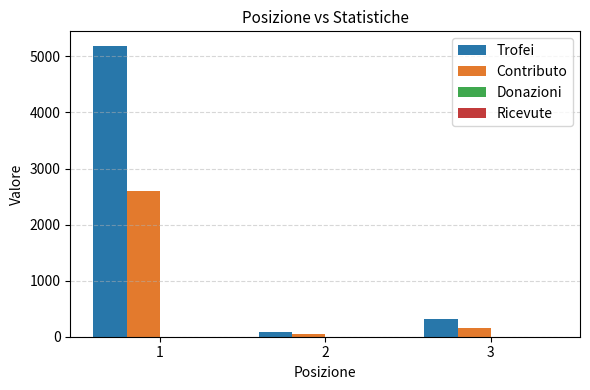

Rank the categories by Contributo value from lowest to highest.

2, 3, 1